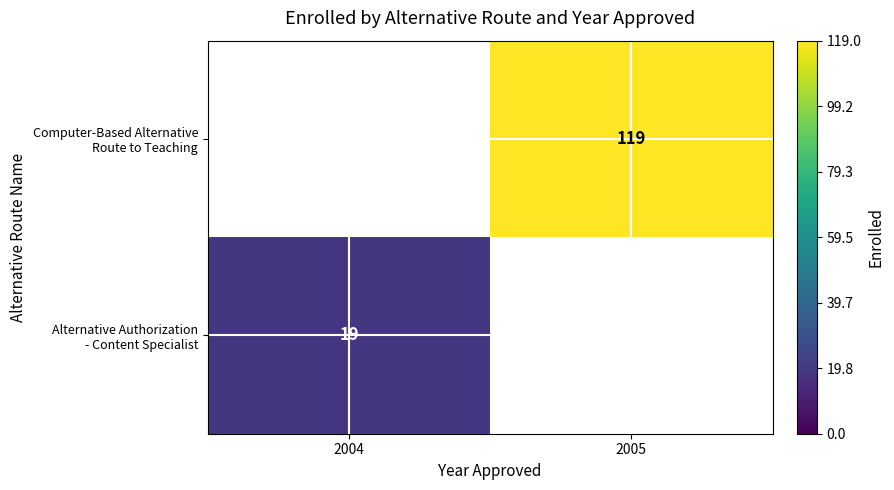

What is the approximate value of Computer-Based Alternative Route to Teaching at 2005?

119.0